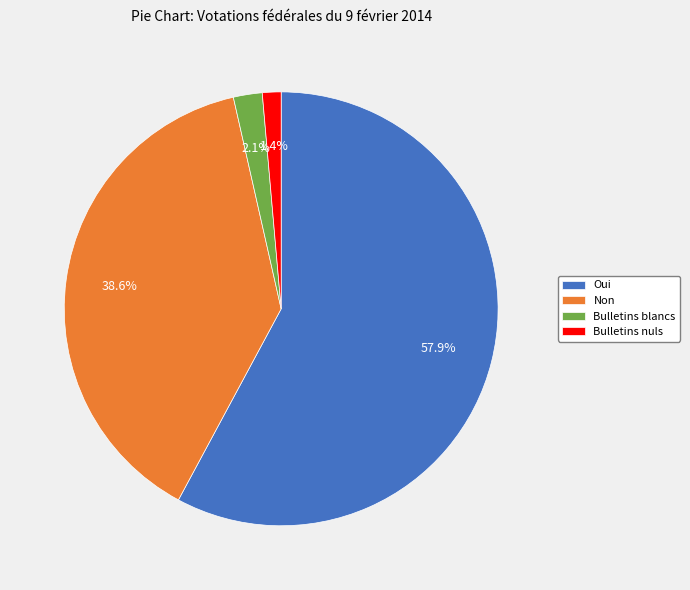

Combined, what portion of the pie is Bulletins nuls and Non?

40.0%